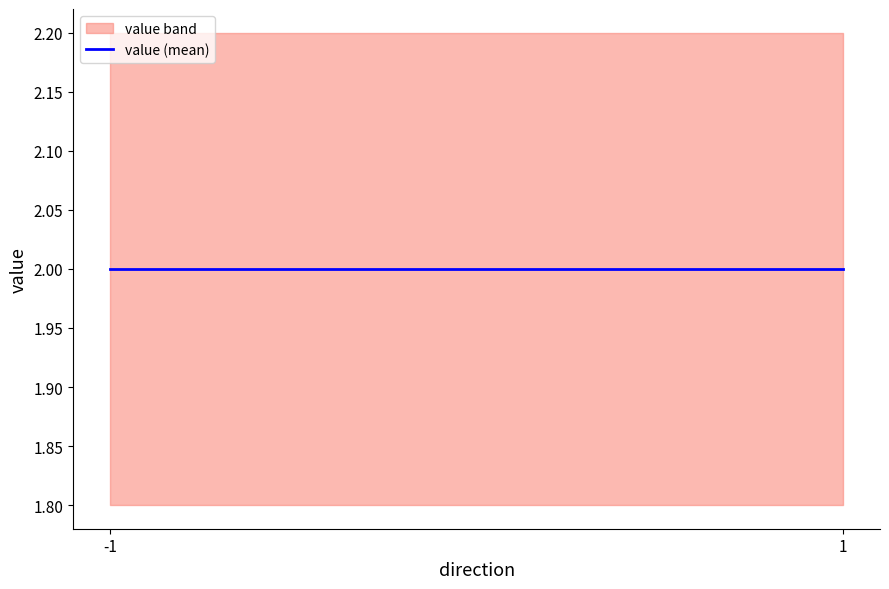

The value of value_lower at 1 is 0.9. True or false?

False